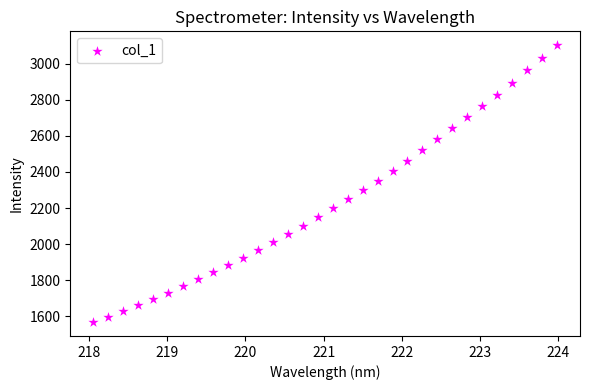

What is the range of X values (max minus min)?

5.9